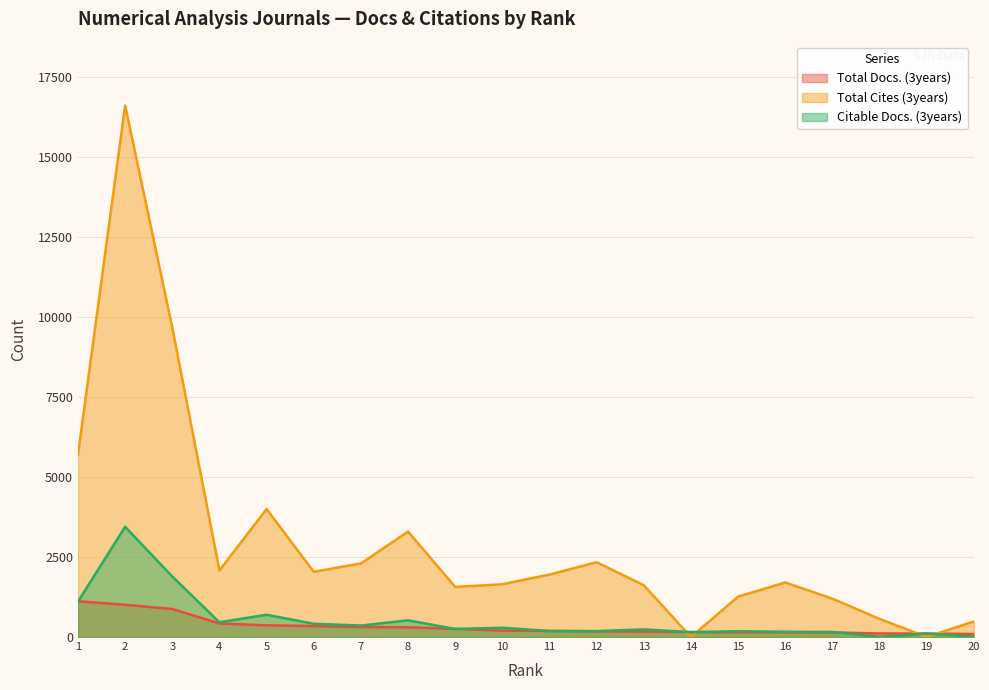

What is the total value across all series at 2?

21073